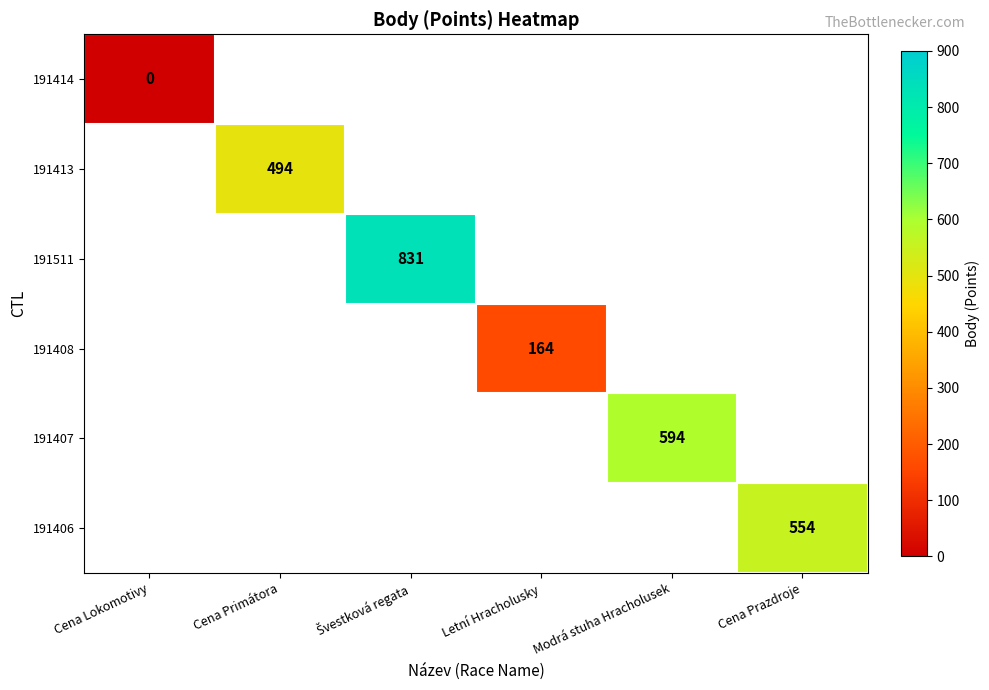

The 191413 series shows 494 at Cena Primátora. True or false?

True